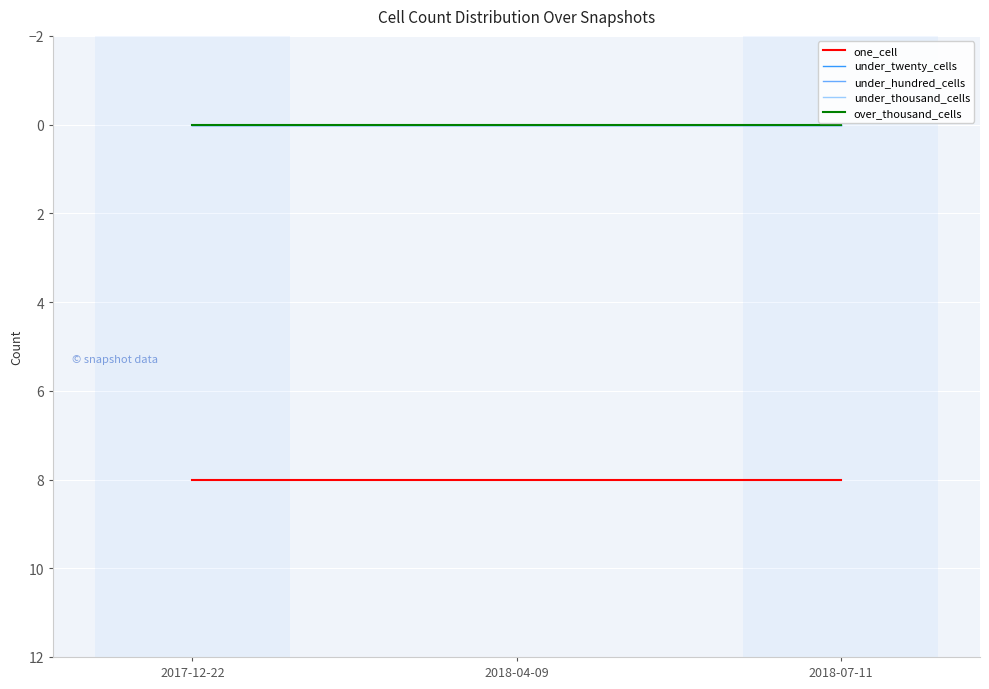

Does the chart display data point markers on the line(s)?

No